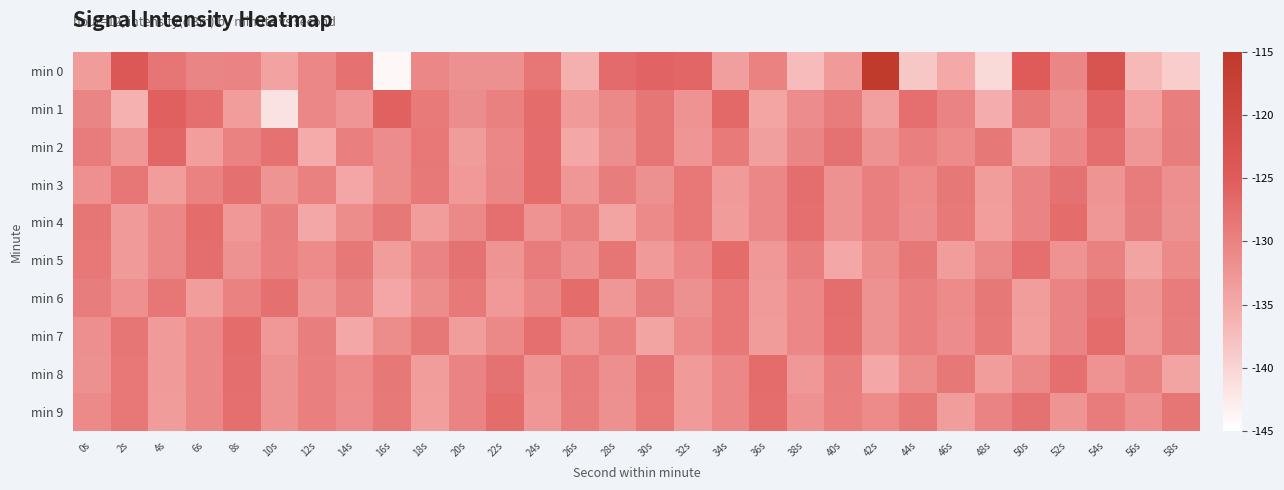

Which has a higher value, 58s or 6s?

6s